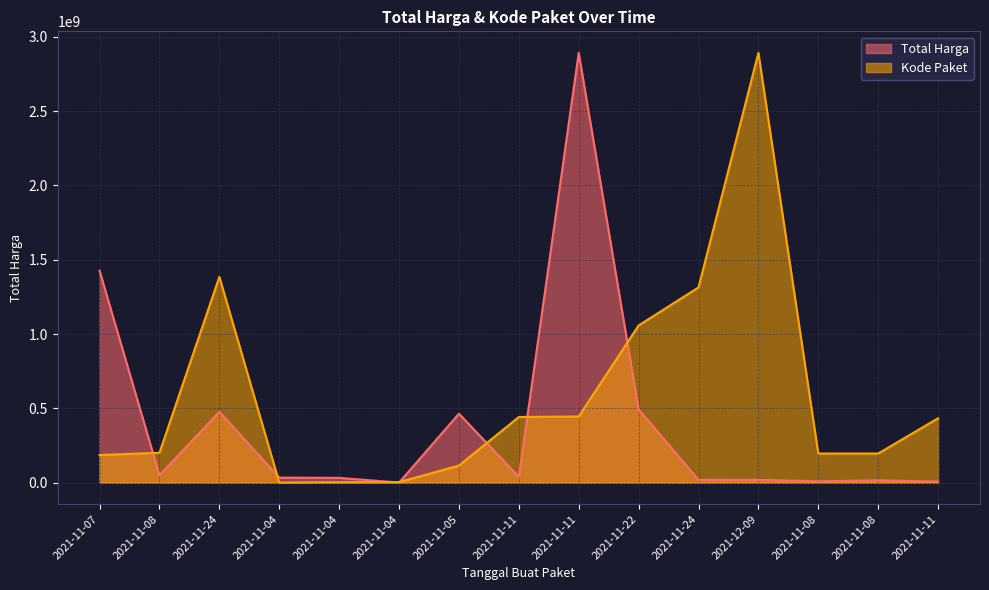

Reading left to right, extract all data points from this chart.

Total Harga: 2021-11-07=1425867900.0	2021-11-08=49730040.0	2021-11-24=477600000.0	2021-11-04=34000000.0	2021-11-04=32441200.0	2021-11-04=577875.0	2021-11-05=464002100.0	2021-11-11=39440000.0	2021-11-11=2892122000.0	2021-11-22=493000000.0	2021-11-24=19175000.0	2021-12-09=18900000.0	2021-11-08=9180000.0	2021-11-08=15513960.0	2021-11-11=7401240.0
Kode Paket: 2021-11-07=185968806.5	2021-11-08=201304412.3	2021-11-24=1384873383.6	2021-11-04=577875.0	2021-11-04=3171067.8	2021-11-04=3662880.3	2021-11-05=115080751.1	2021-11-11=441890111.7	2021-11-11=445332798.7	2021-11-22=1057885182.0	2021-11-24=1313918262.8	2021-12-09=2892122000.0	2021-11-08=196006251.1	2021-11-08=196252157.4	2021-11-11=433395169.7